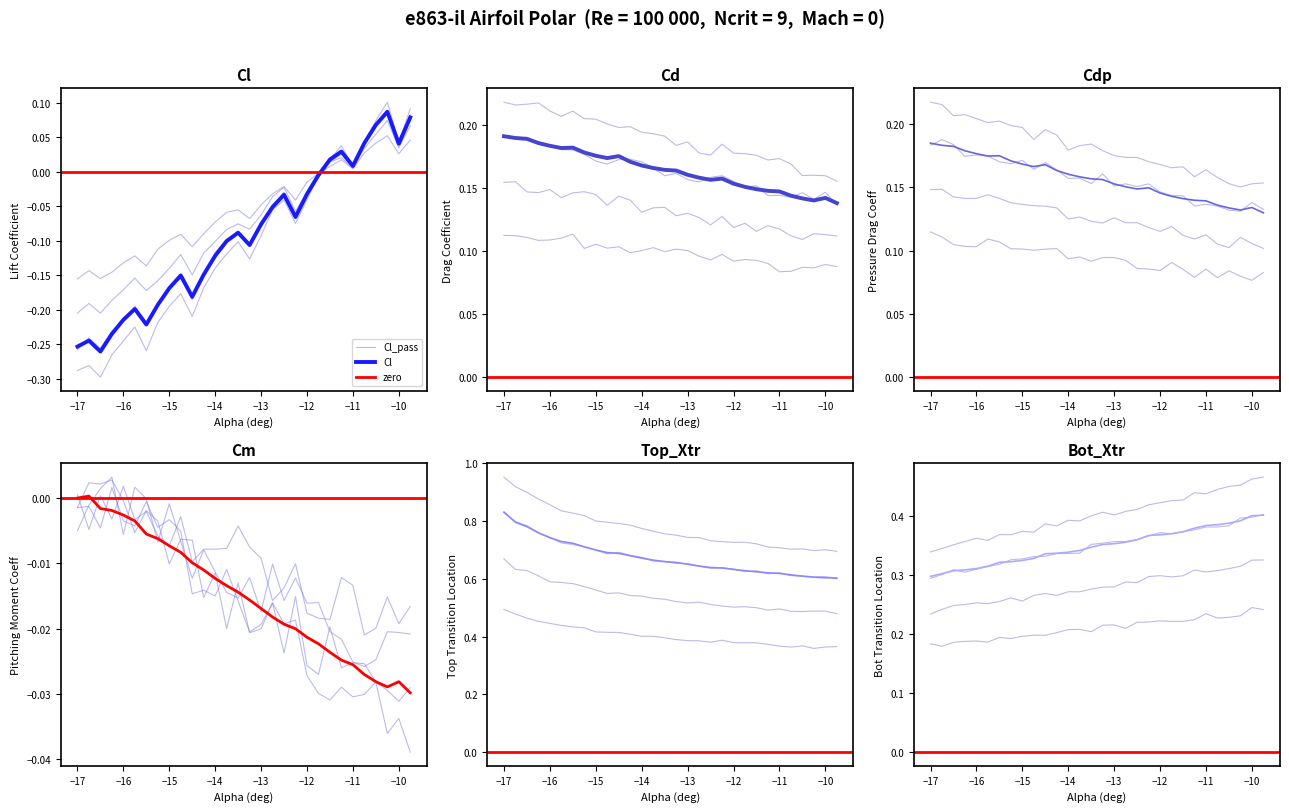

Reading right to left, what are all the values shown in this chart?

Cl: -9.75=0.1	-10.0=0.0	-10.25=0.1	-10.5=0.1	-10.75=0.0	-11.0=0.0	-11.25=0.0	-11.5=0.0	-11.75=-0.0	-12.0=-0.0	-12.25=-0.1	-12.5=-0.0	-12.75=-0.1	-13.0=-0.1	-13.25=-0.1	-13.5=-0.1	-13.75=-0.1	-14.0=-0.1	-14.25=-0.1	-14.5=-0.2	-14.75=-0.2	-15.0=-0.2	-15.25=-0.2	-15.5=-0.2	-15.75=-0.2	-16.0=-0.2	-16.25=-0.2	-16.5=-0.3	-16.75=-0.2	-17.0=-0.3
Cd: -9.75=0.1	-10.0=0.1	-10.25=0.1	-10.5=0.1	-10.75=0.1	-11.0=0.1	-11.25=0.1	-11.5=0.1	-11.75=0.2	-12.0=0.2	-12.25=0.2	-12.5=0.2	-12.75=0.2	-13.0=0.2	-13.25=0.2	-13.5=0.2	-13.75=0.2	-14.0=0.2	-14.25=0.2	-14.5=0.2	-14.75=0.2	-15.0=0.2	-15.25=0.2	-15.5=0.2	-15.75=0.2	-16.0=0.2	-16.25=0.2	-16.5=0.2	-16.75=0.2	-17.0=0.2
Cdp: -9.75=0.1	-10.0=0.1	-10.25=0.1	-10.5=0.1	-10.75=0.1	-11.0=0.1	-11.25=0.1	-11.5=0.1	-11.75=0.1	-12.0=0.1	-12.25=0.1	-12.5=0.1	-12.75=0.2	-13.0=0.2	-13.25=0.2	-13.5=0.2	-13.75=0.2	-14.0=0.2	-14.25=0.2	-14.5=0.2	-14.75=0.2	-15.0=0.2	-15.25=0.2	-15.5=0.2	-15.75=0.2	-16.0=0.2	-16.25=0.2	-16.5=0.2	-16.75=0.2	-17.0=0.2
Cm: -9.75=-0.0	-10.0=-0.0	-10.25=-0.0	-10.5=-0.0	-10.75=-0.0	-11.0=-0.0	-11.25=-0.0	-11.5=-0.0	-11.75=-0.0	-12.0=-0.0	-12.25=-0.0	-12.5=-0.0	-12.75=-0.0	-13.0=-0.0	-13.25=-0.0	-13.5=-0.0	-13.75=-0.0	-14.0=-0.0	-14.25=-0.0	-14.5=-0.0	-14.75=-0.0	-15.0=-0.0	-15.25=-0.0	-15.5=-0.0	-15.75=-0.0	-16.0=-0.0	-16.25=-0.0	-16.5=-0.0	-16.75=0.0	-17.0=0.0
Top_Xtr: -9.75=0.6	-10.0=0.6	-10.25=0.6	-10.5=0.6	-10.75=0.6	-11.0=0.6	-11.25=0.6	-11.5=0.6	-11.75=0.6	-12.0=0.6	-12.25=0.6	-12.5=0.6	-12.75=0.6	-13.0=0.7	-13.25=0.7	-13.5=0.7	-13.75=0.7	-14.0=0.7	-14.25=0.7	-14.5=0.7	-14.75=0.7	-15.0=0.7	-15.25=0.7	-15.5=0.7	-15.75=0.7	-16.0=0.7	-16.25=0.8	-16.5=0.8	-16.75=0.8	-17.0=0.8
Bot_Xtr: -9.75=0.4	-10.0=0.4	-10.25=0.4	-10.5=0.4	-10.75=0.4	-11.0=0.4	-11.25=0.4	-11.5=0.4	-11.75=0.4	-12.0=0.4	-12.25=0.4	-12.5=0.4	-12.75=0.4	-13.0=0.4	-13.25=0.4	-13.5=0.3	-13.75=0.3	-14.0=0.3	-14.25=0.3	-14.5=0.3	-14.75=0.3	-15.0=0.3	-15.25=0.3	-15.5=0.3	-15.75=0.3	-16.0=0.3	-16.25=0.3	-16.5=0.3	-16.75=0.3	-17.0=0.3